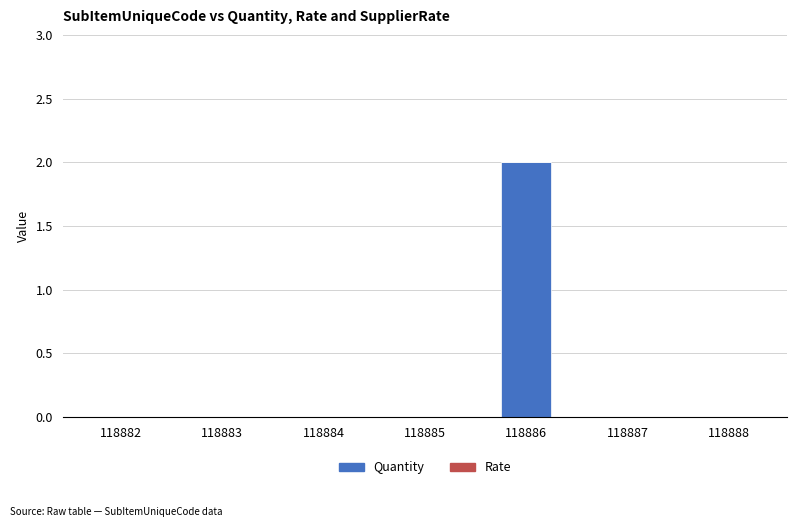

Reading right to left, extract all data points from this chart.

118888=0	118887=0	118886=2	118885=0	118884=0	118883=0	118882=0